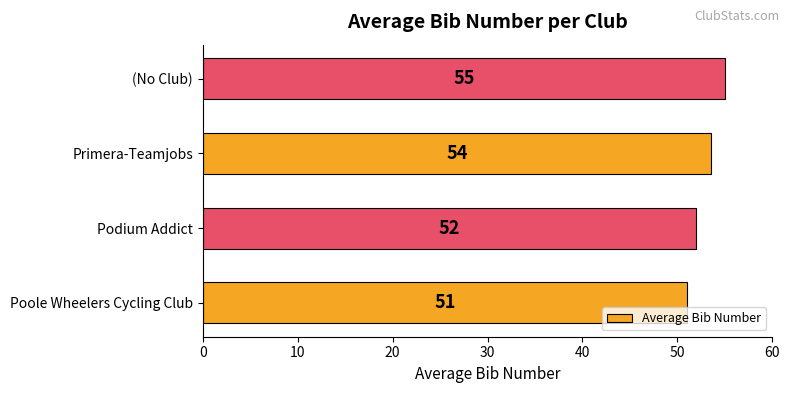

What is the difference between the maximum and minimum values?

4.0